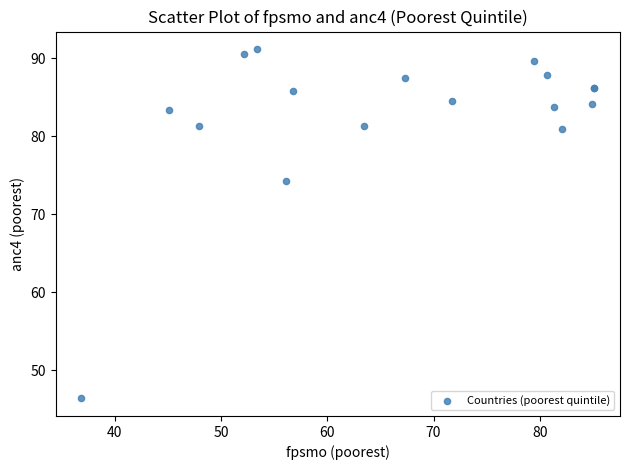

What Y value in the scatter plot is closest to 68?

74.2